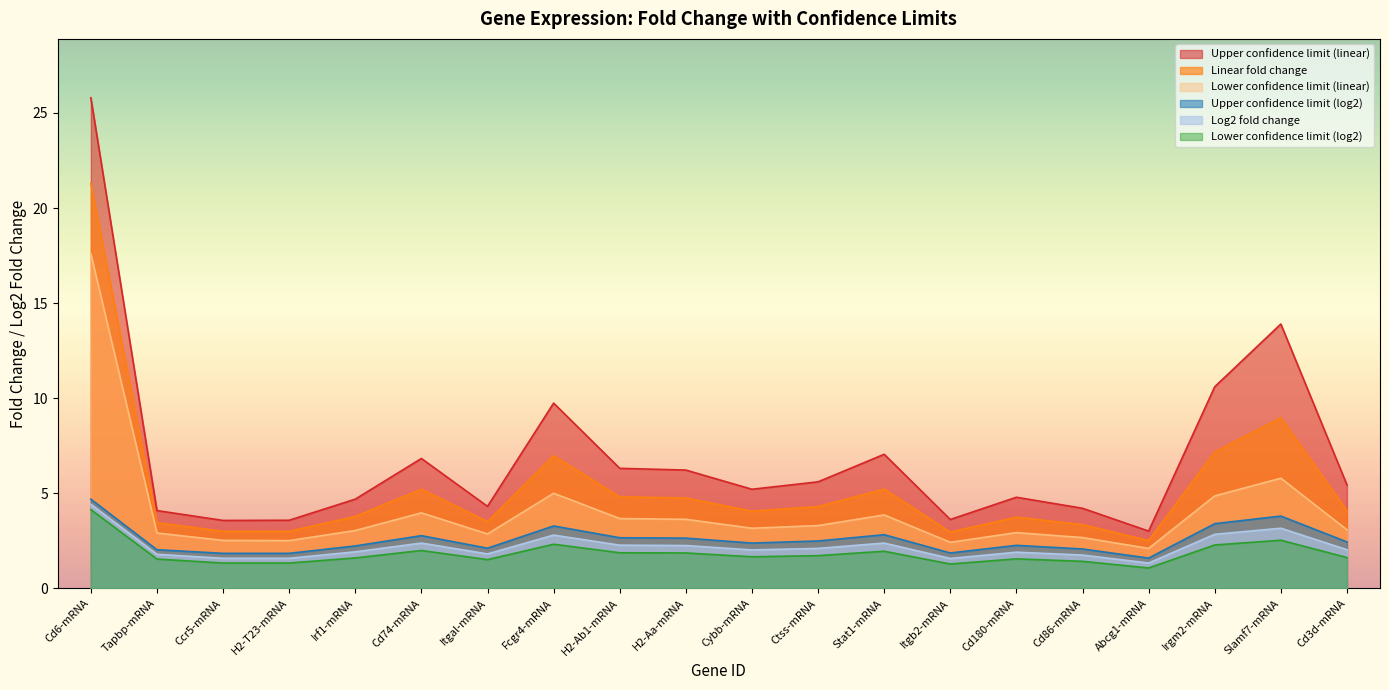

List the series in order of their peak value, highest first.

Upper confidence limit (linear), Linear fold change, Lower confidence limit (linear), Upper confidence limit (log2), Log2 fold change, Lower confidence limit (log2)